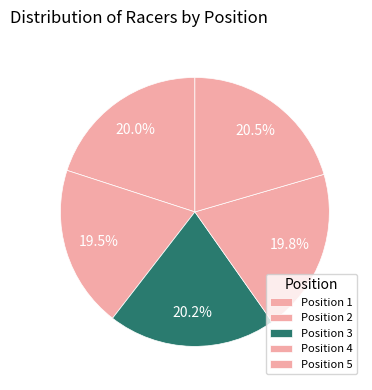

How many slices are in this pie chart?

5